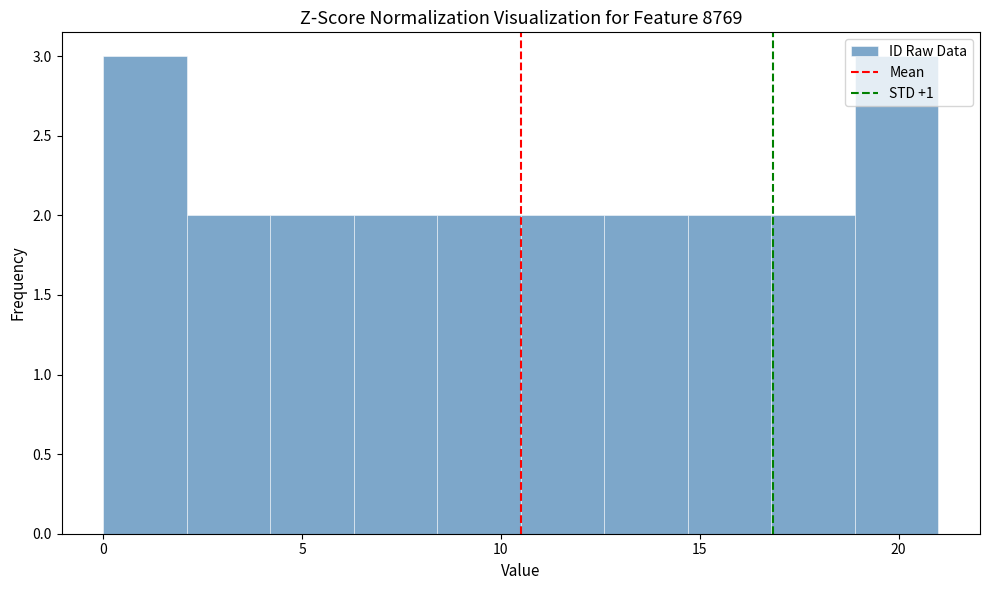

How tall is the bar that spans 8.4 to 10.5 on the x-axis? Neither the bar edges nor the heights are printed on the chart, so give them approximately, as read against the axes.

2